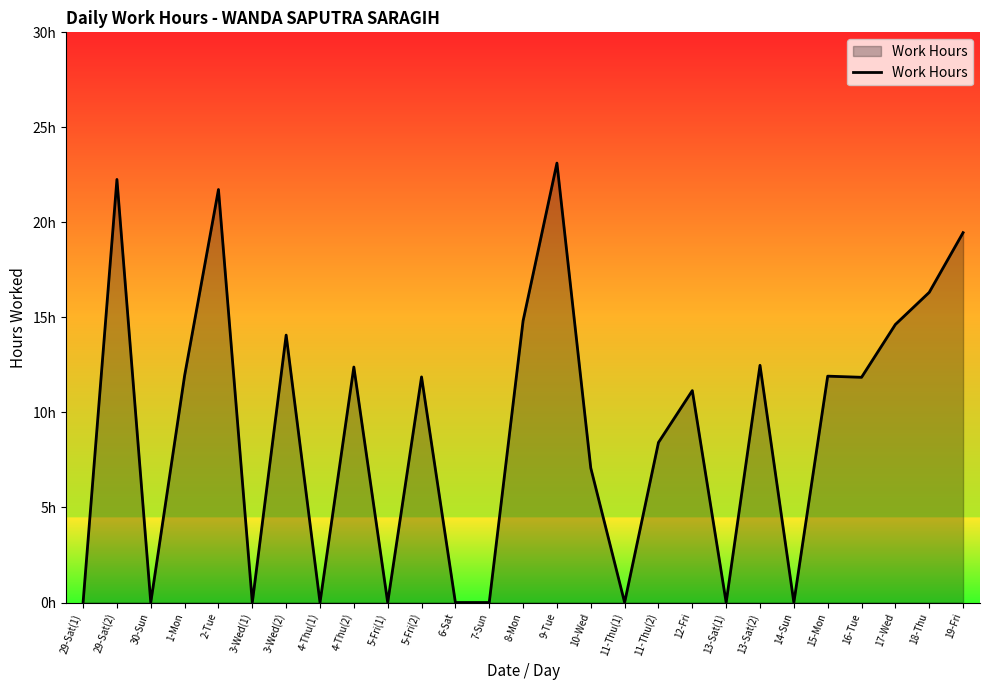

What is the label of the 8th point from the right?

13-Sat(1)